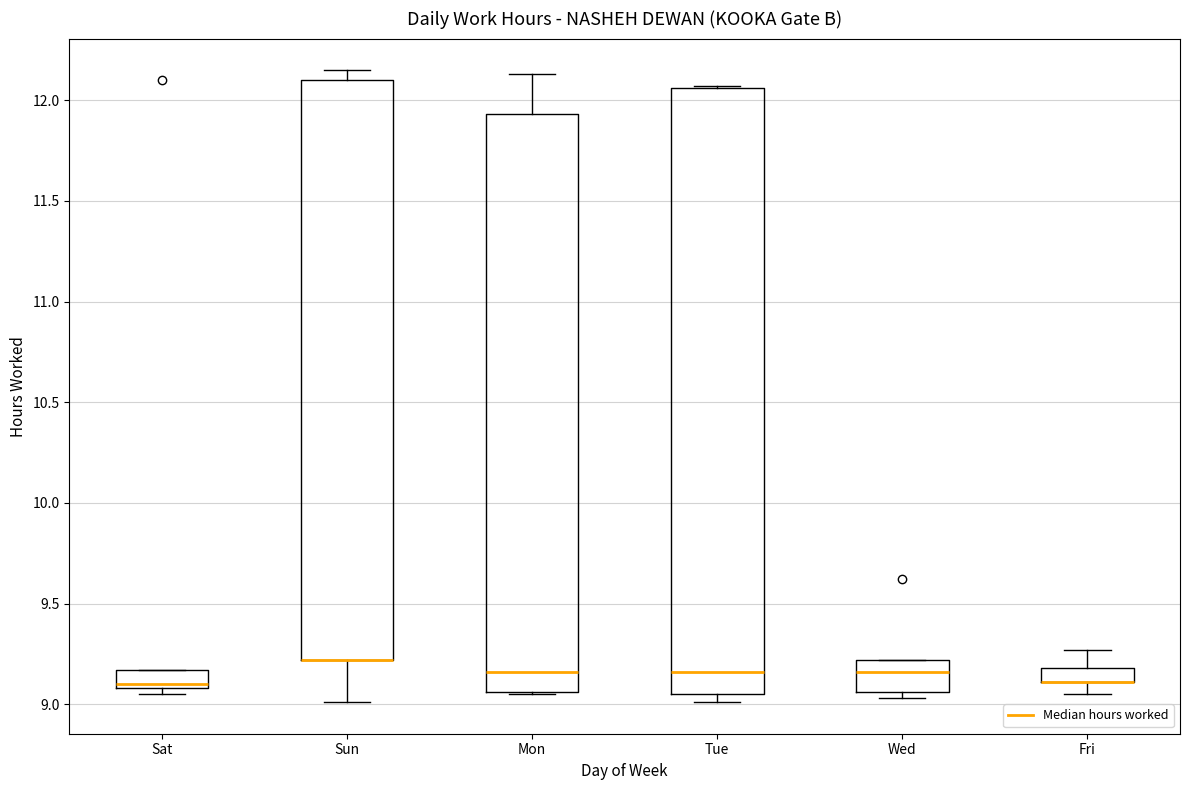

Where is the upper edge of the box for Sat on the y-axis? The values are not printed on the chart, so give them approximately, as read against the axis.

9.15